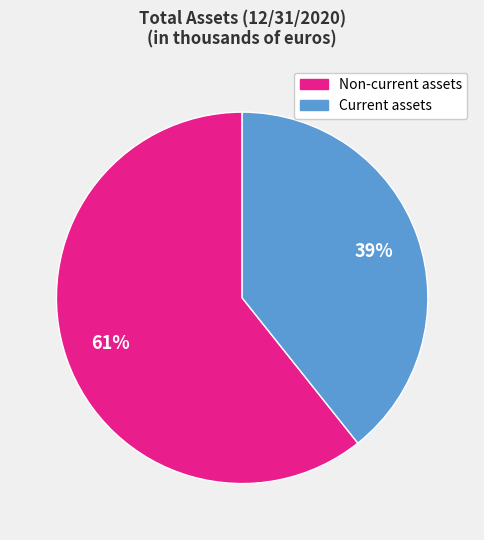

Which slice represents more than half of the pie?

Non-current assets